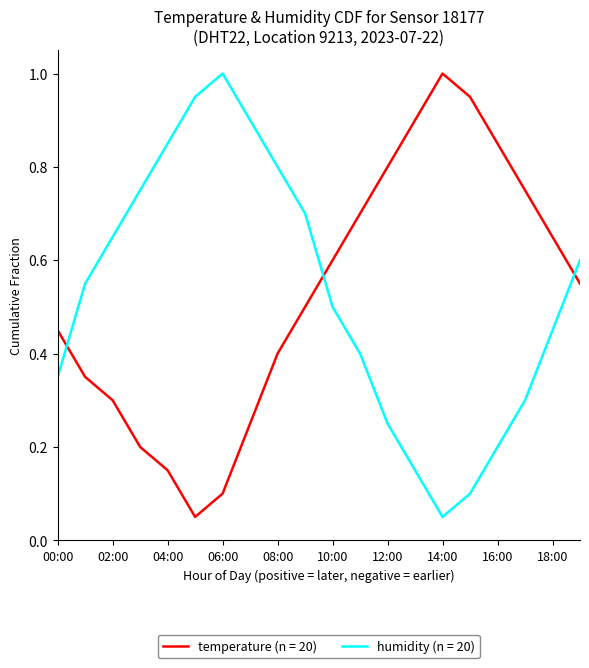

Which series ends up on top after the final intersection of temperature (n = 20) and humidity (n = 20)?

humidity (n = 20)